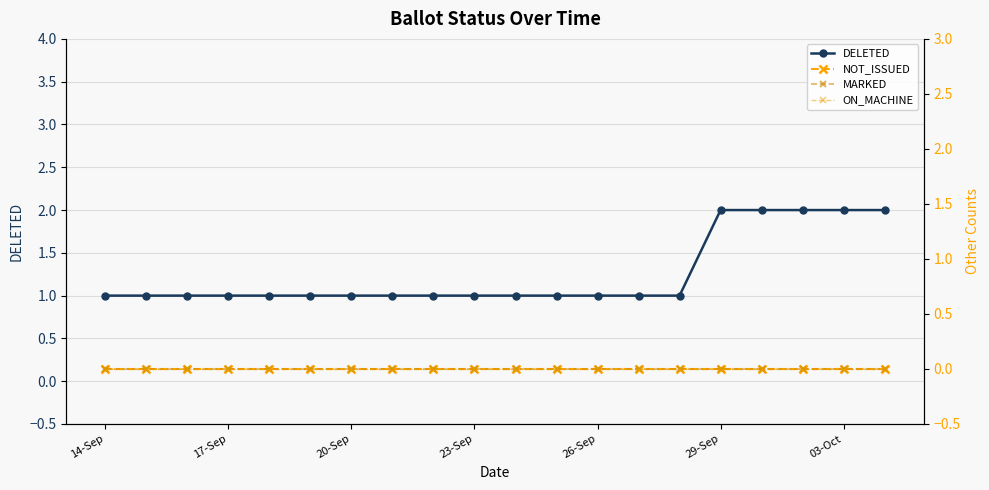

True or false: DELETED has a value of 1 at 26-Sep.

True